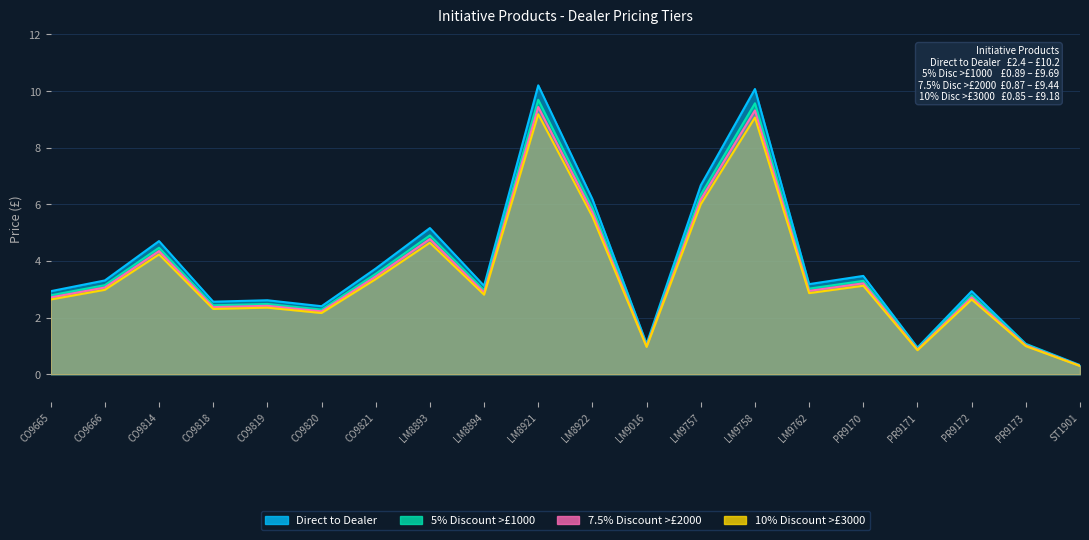

True or false: 5% Discount >£1000 and 10% Discount >£3000 cross at least once.

False